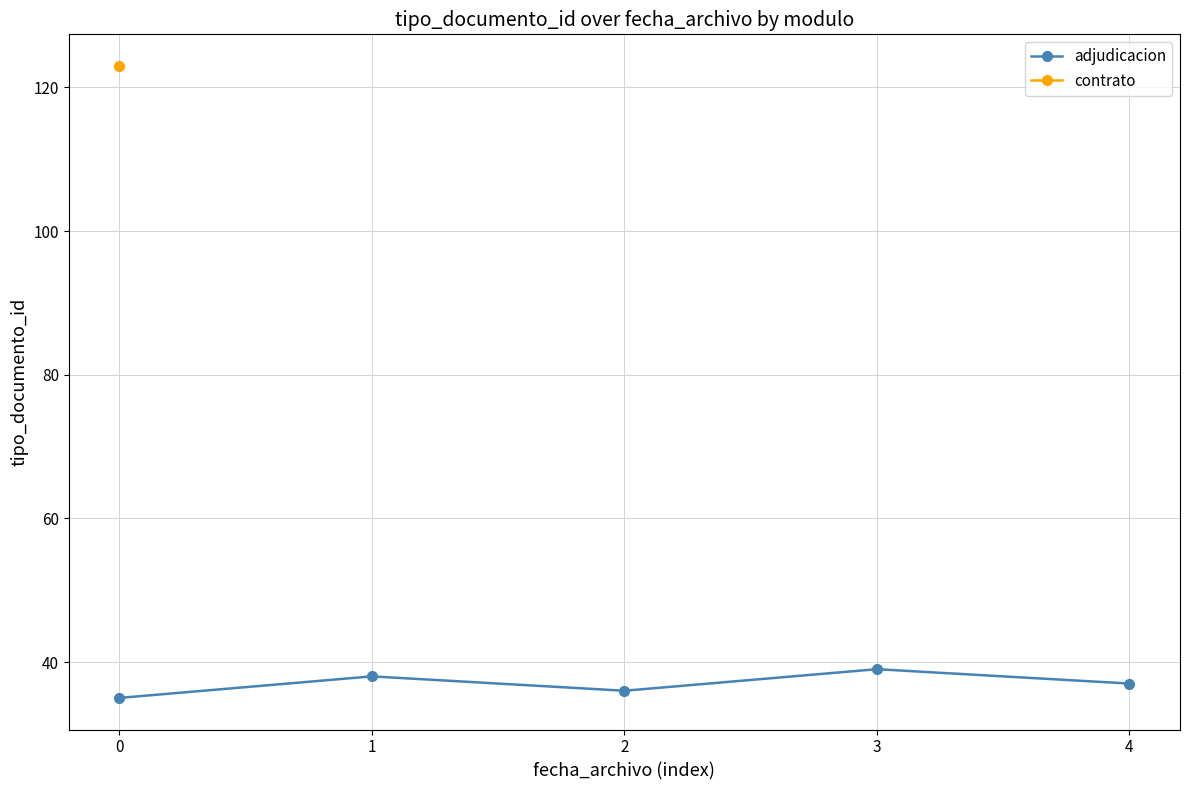

What is the difference between the values at 1 and 0?

3